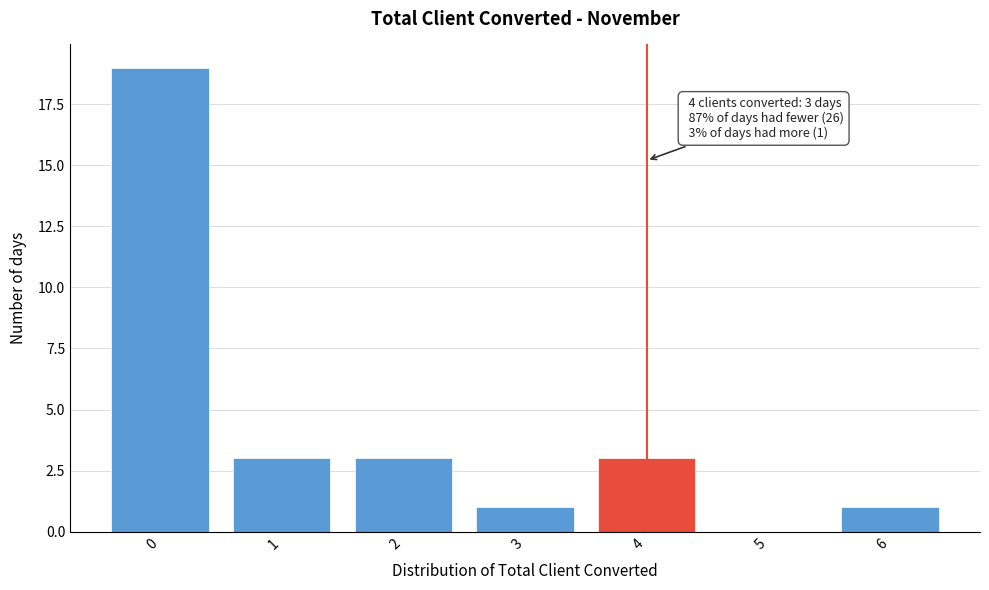

Which range on the x-axis has the tallest bar?

-0.5 to 0.5